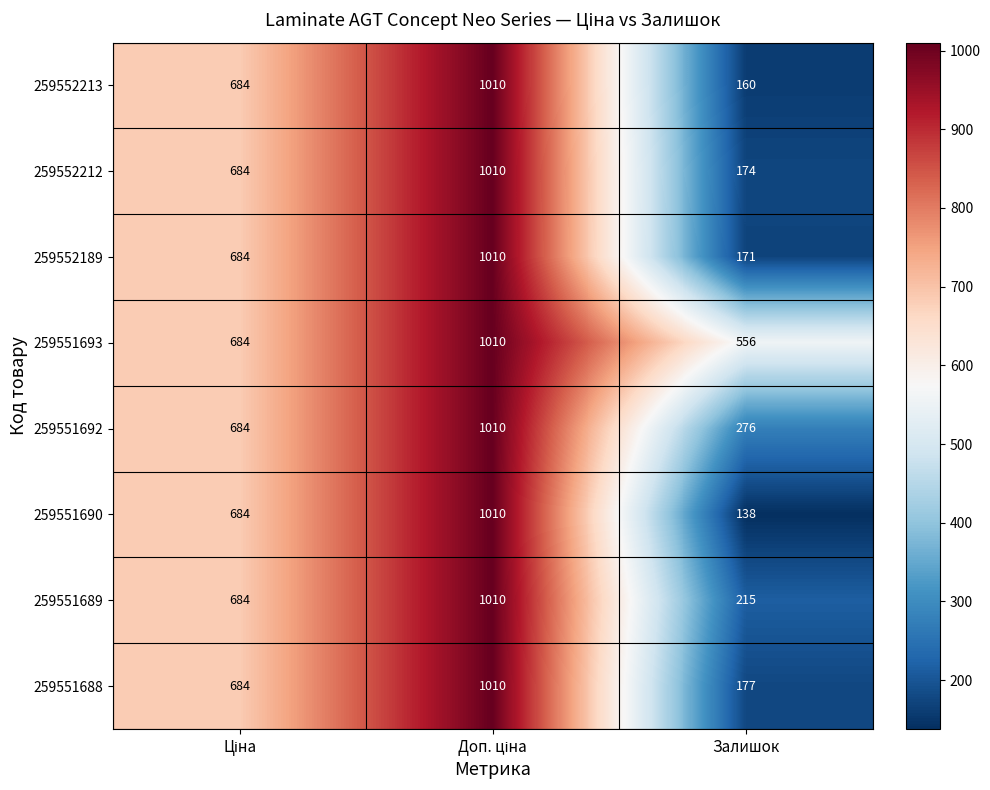

True or false: 259552212 has a value of 174 at Залишок.

True